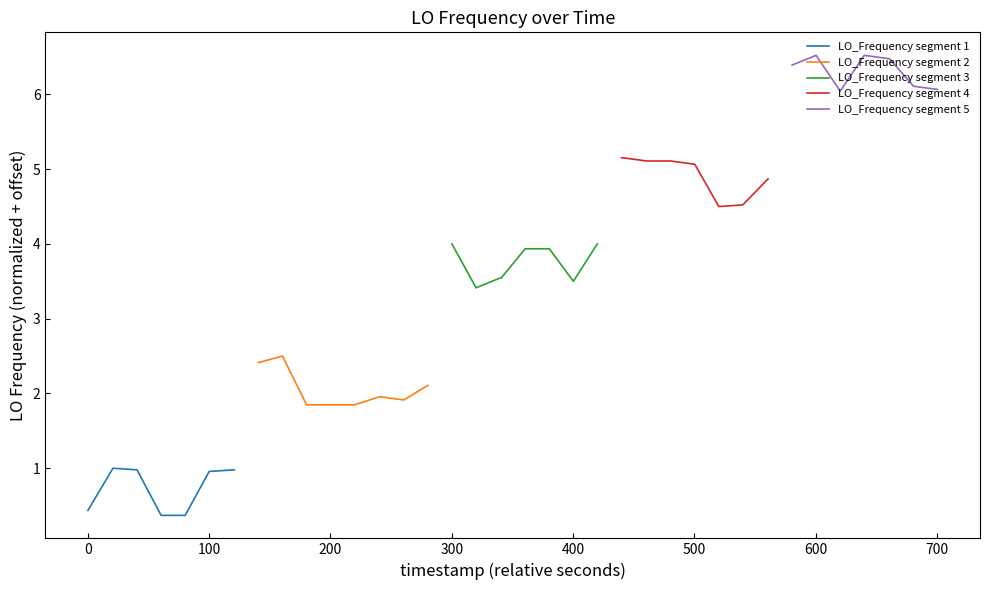

In LO_Frequency segment 2, how many points are lower than both neighbors (excluding endpoints)?

1